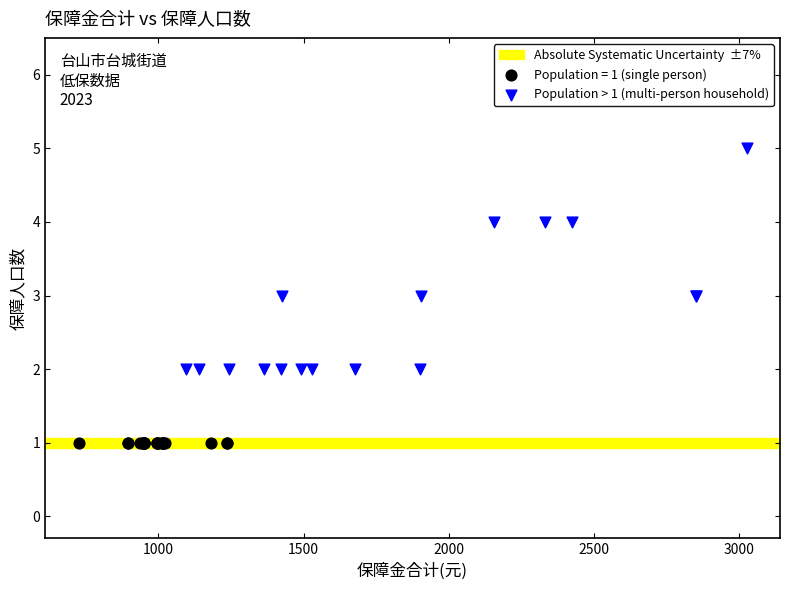

Which series reaches the maximum Y coordinate?

Population > 1 (multi-person household)